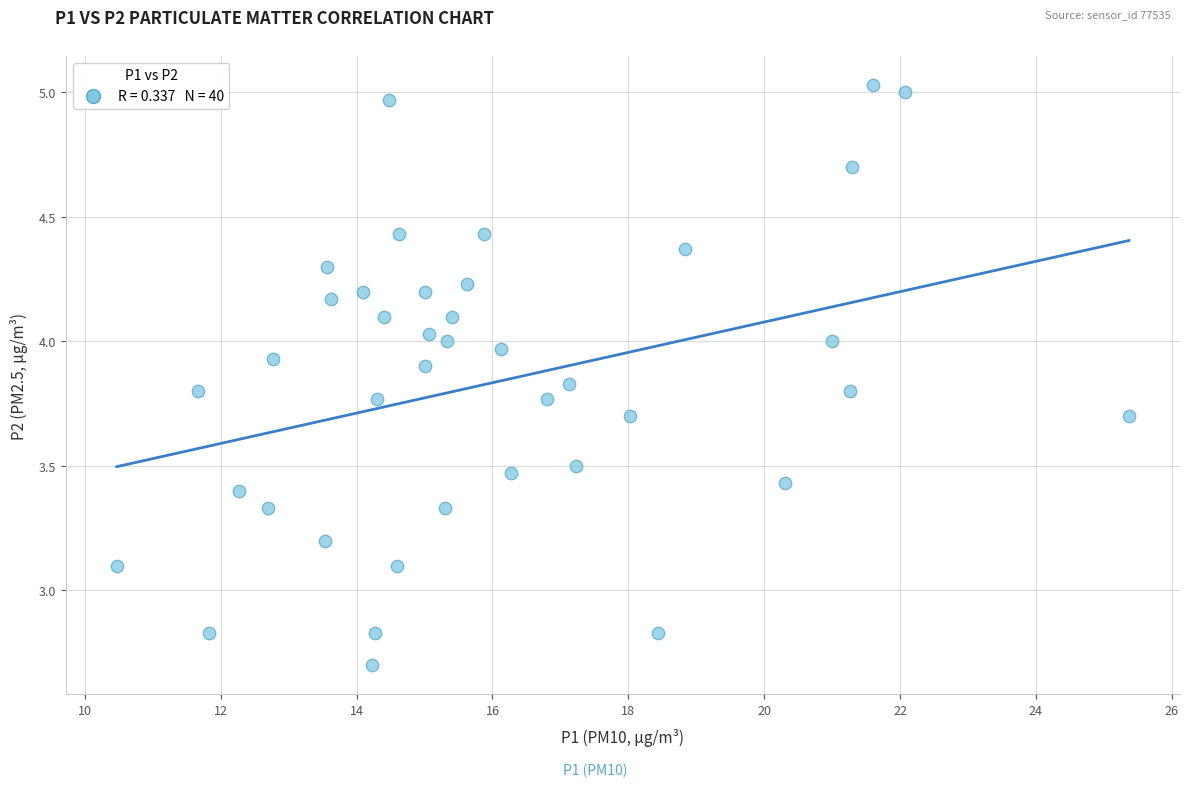

What is the range of X values (max minus min)?

14.9